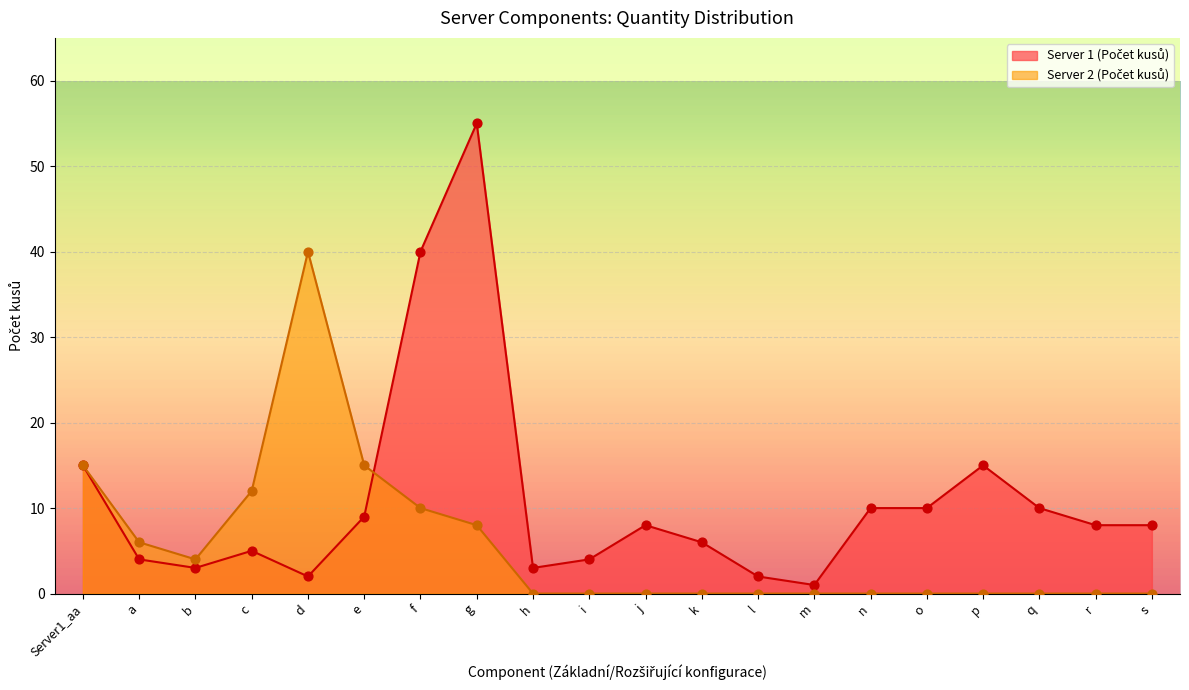

At which category is the sum across all series the highest?

g